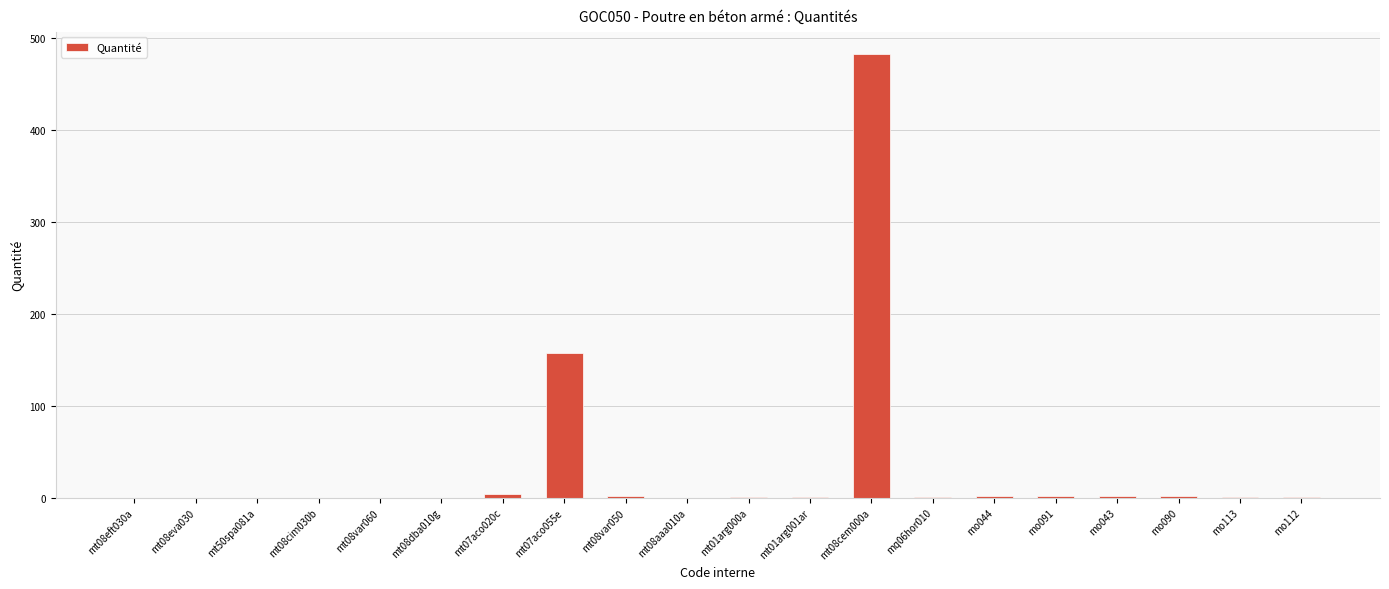

Approximately how many times larger is the value at mt01arg000a compared to mo091?

0.2